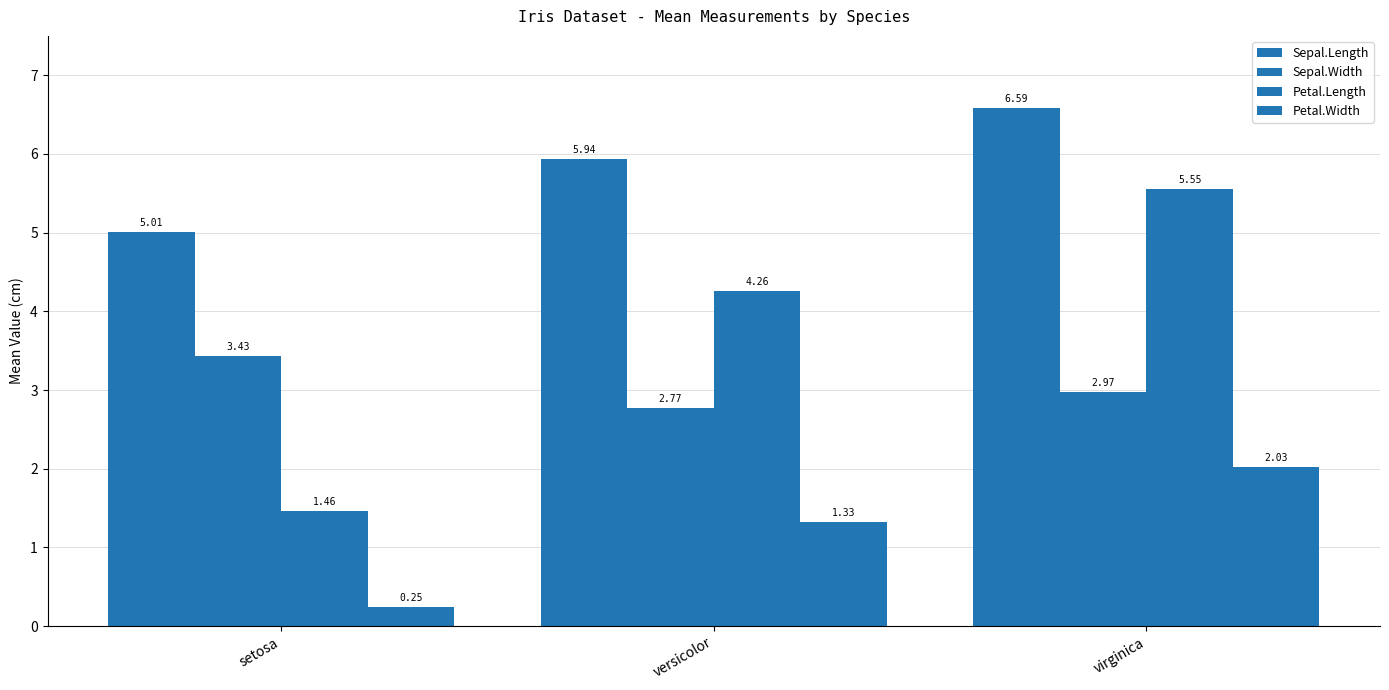

Reading right to left, what are all the values shown in this chart?

Sepal.Length: 6.6	5.9	5.0
Sepal.Width: 3.0	2.8	3.4
Petal.Length: 5.6	4.3	1.5
Petal.Width: 2.0	1.3	0.2